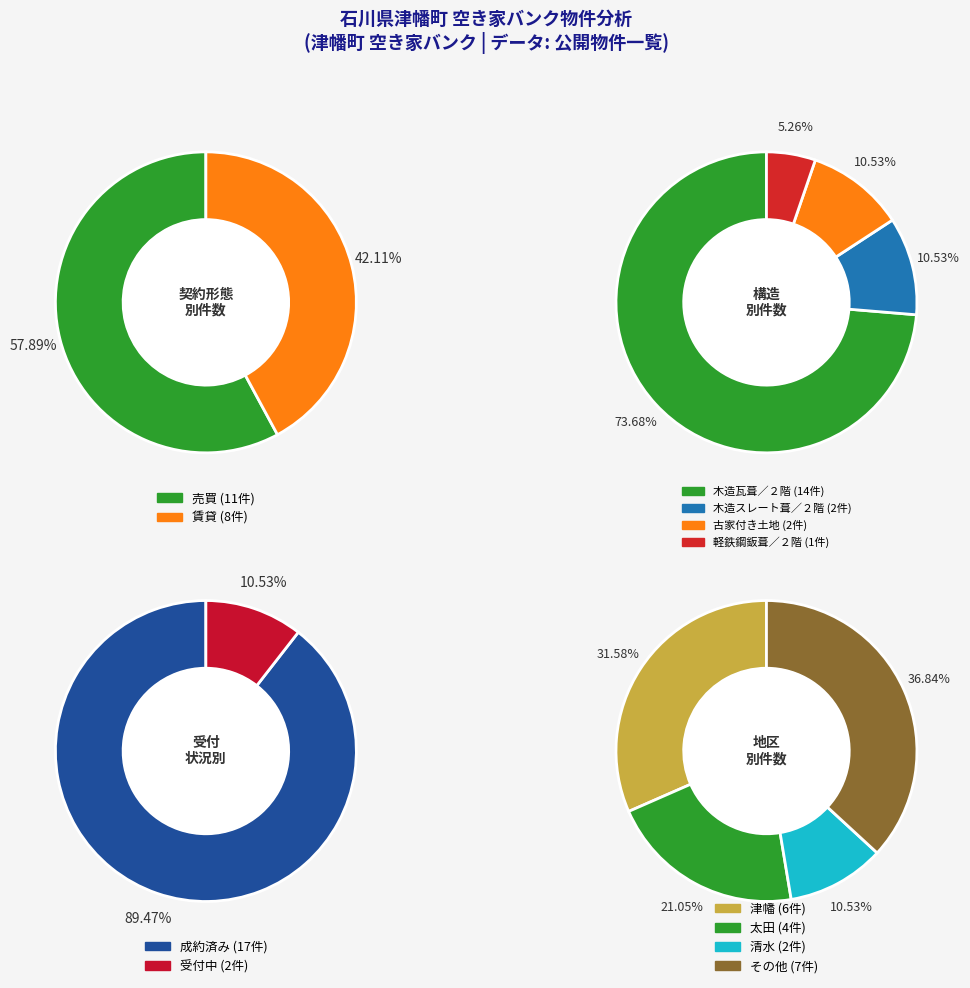

To the nearest percent, what is the difference between the 売買 and 賃貸 slice percentages?

16%